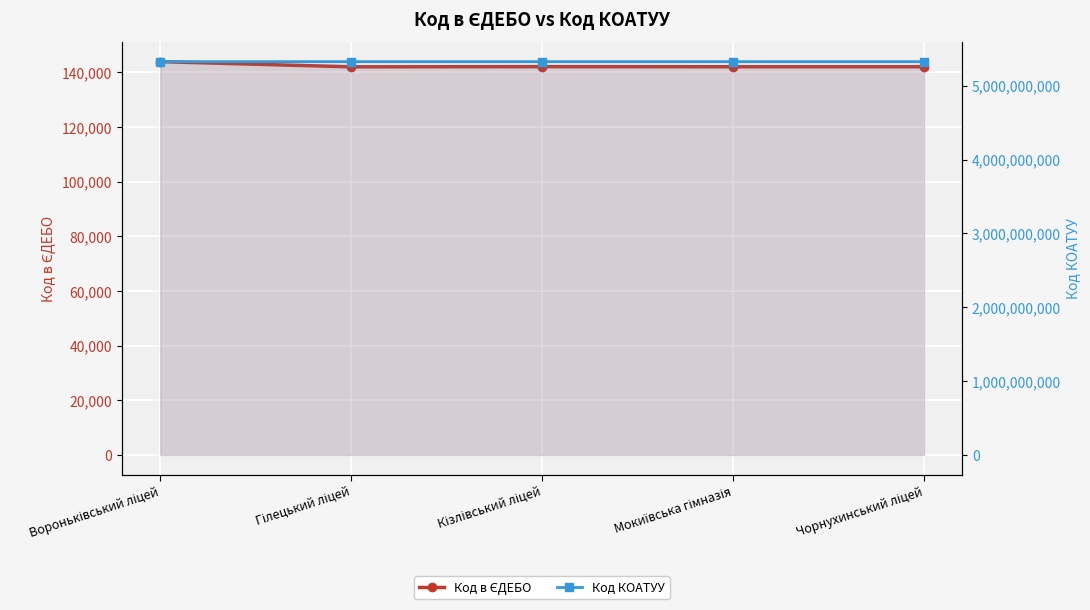

What is the difference between the second highest and minimum values in the Код КОАТУУ series?

26601